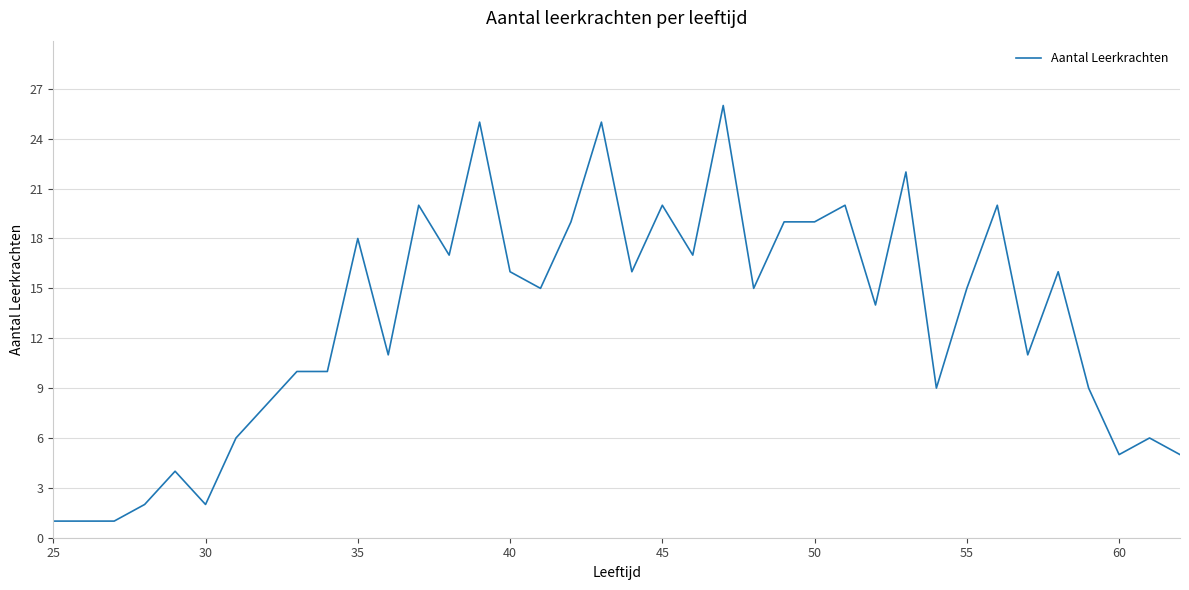

Reading right to left, what are all the values shown in this chart?

5	6	5	9	16	11	20	15	9	22	14	20	19	19	15	26	17	20	16	25	19	15	16	25	17	20	11	18	10	10	8	6	2	4	2	1	1